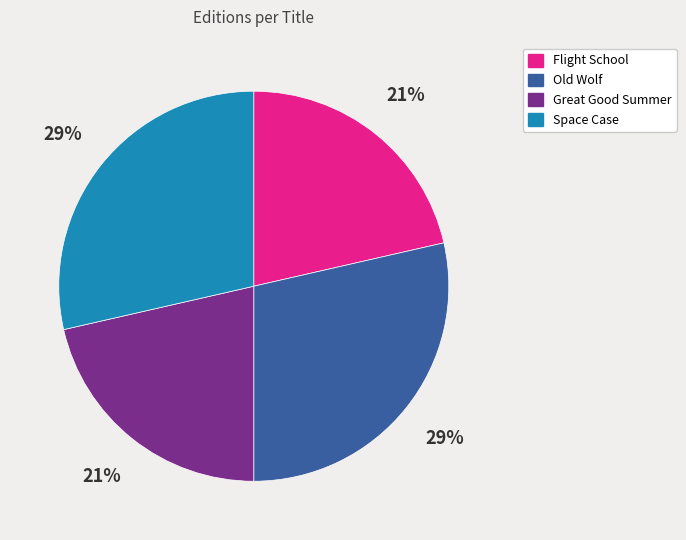

True or false: Flight School accounts for 21% of the total.

True